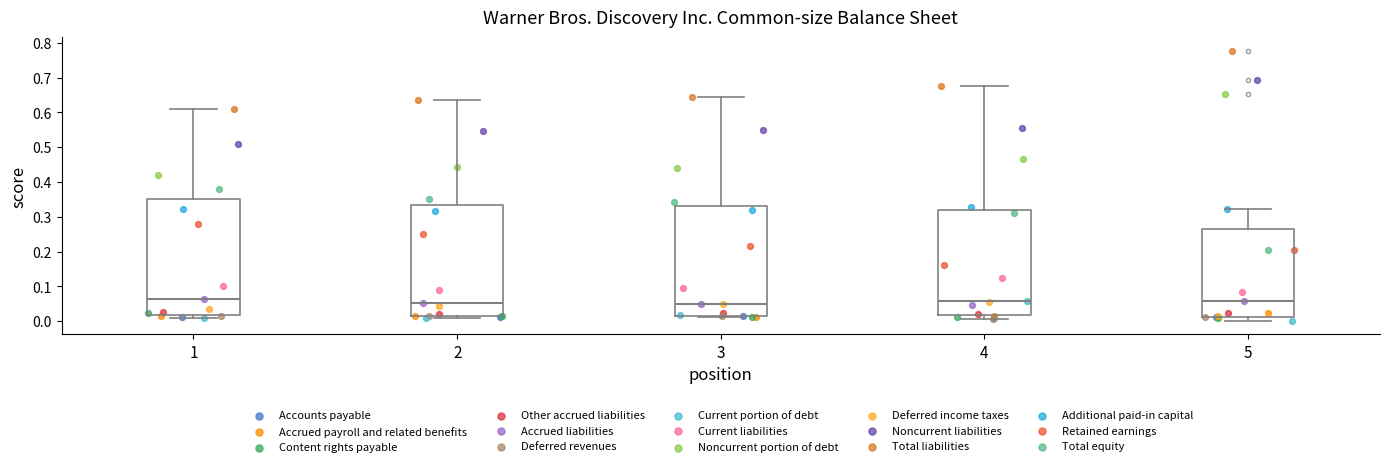

Reading left to right, transcribe this box plot: for each box, give where its median line is, the range the box spans, and where its two whiskers end, as read against the y-axis. The values are not printed on the chart, so give them approximately, as read against the axis.

1: median 0.06, box 0.02 to 0.35, whiskers 0.01 to 0.61
2: median 0.05, box 0.02 to 0.33, whiskers 0.01 to 0.64
3: median 0.05, box 0.02 to 0.33, whiskers 0.01 to 0.65
4: median 0.06, box 0.02 to 0.32, whiskers 0.01 to 0.68
5: median 0.06, box 0.01 to 0.26, whiskers 0.00 to 0.32